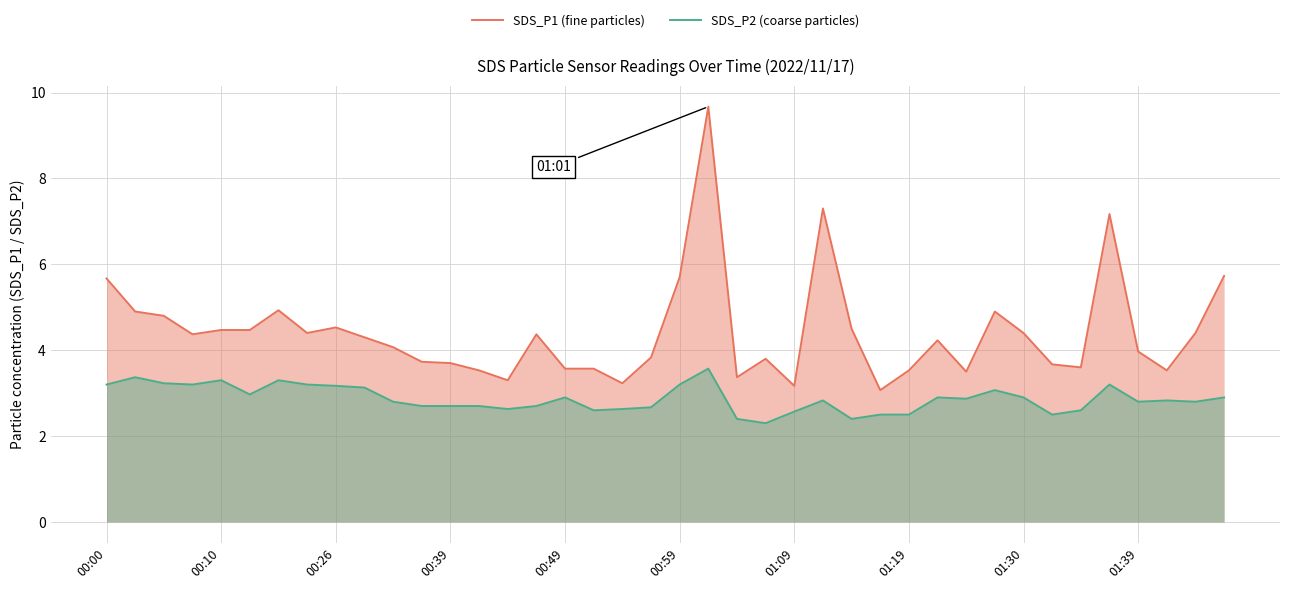

Which series has the widest spread of values?

SDS_P1 (fine particles)